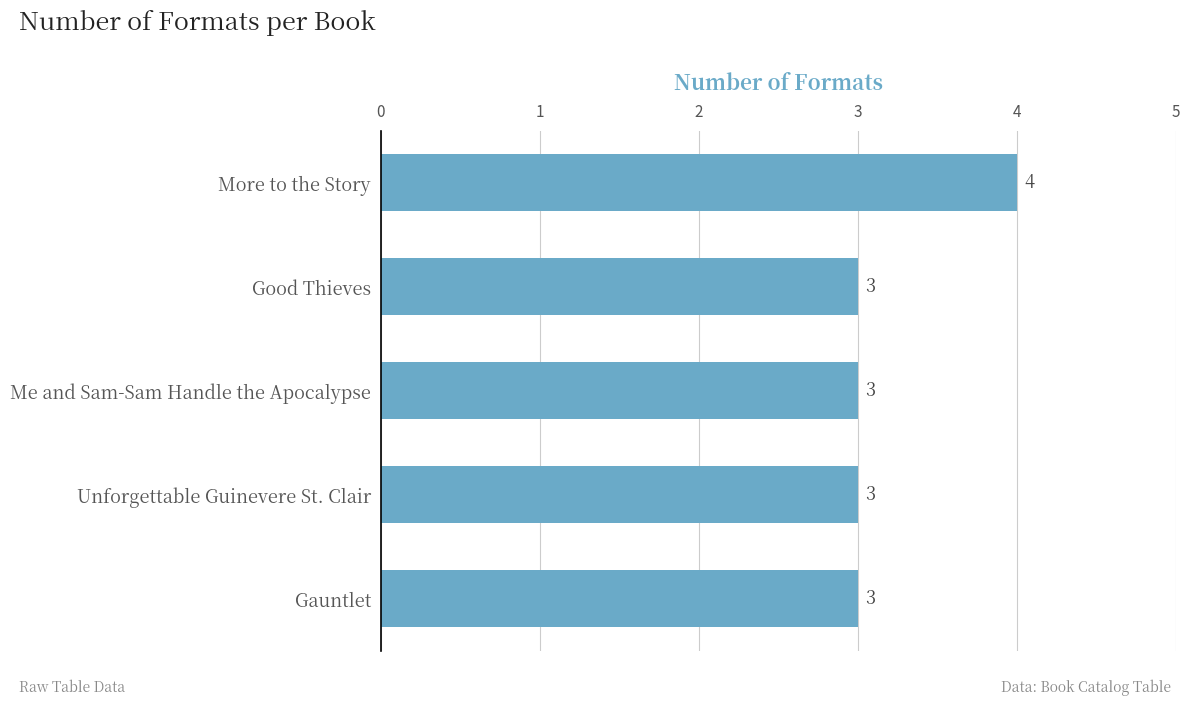

What is the average value?

3